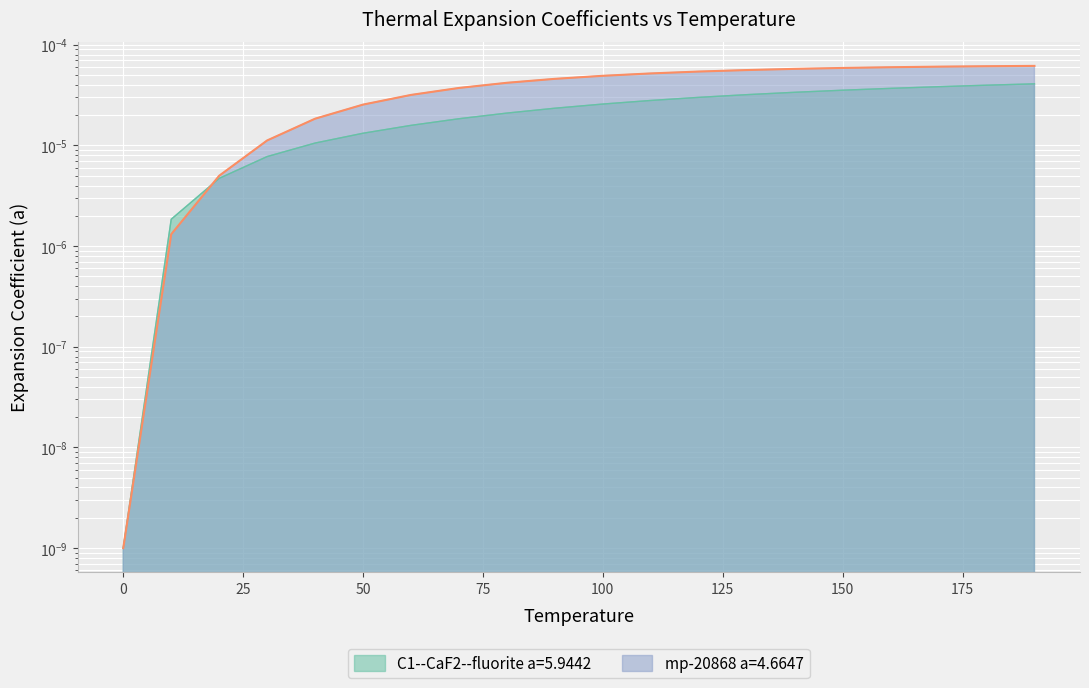

Is the value of mp-20868 a=4.6647 at 80.0 greater than the value of C1--CaF2--fluorite a=5.9442 at 80.0?

Yes